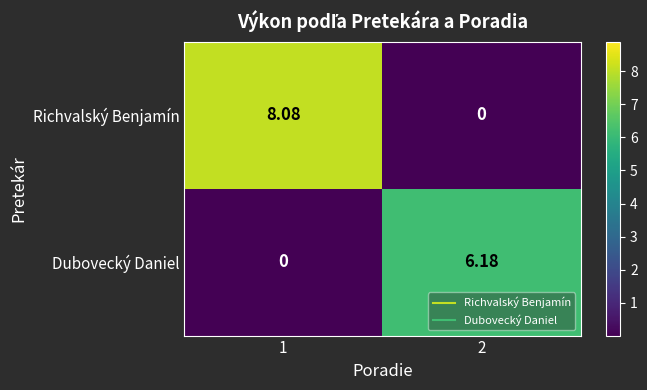

How many data points in Richvalský Benjamín are above 8?

1